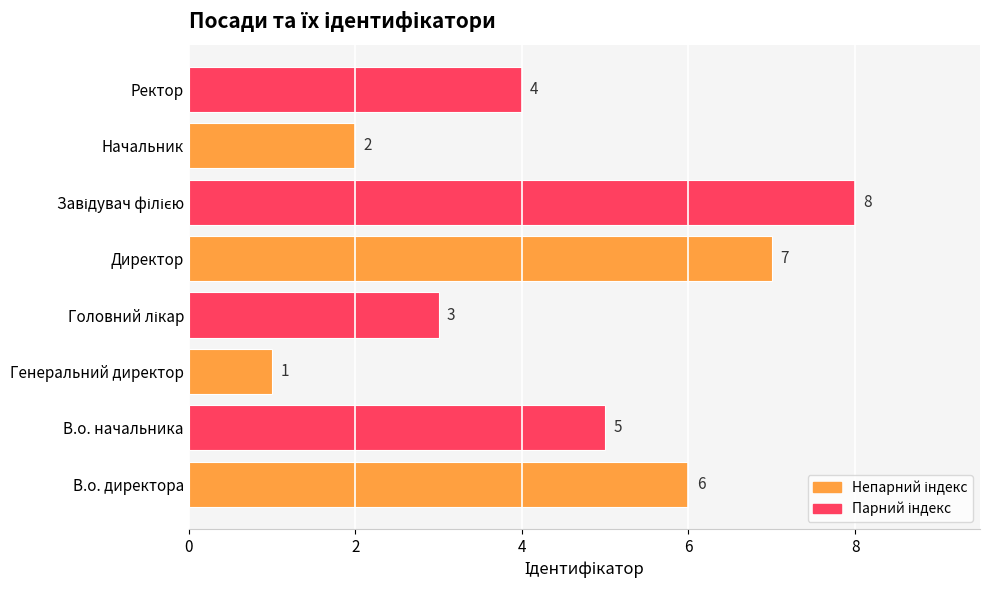

Is it true that the value at Начальник is 2?

True